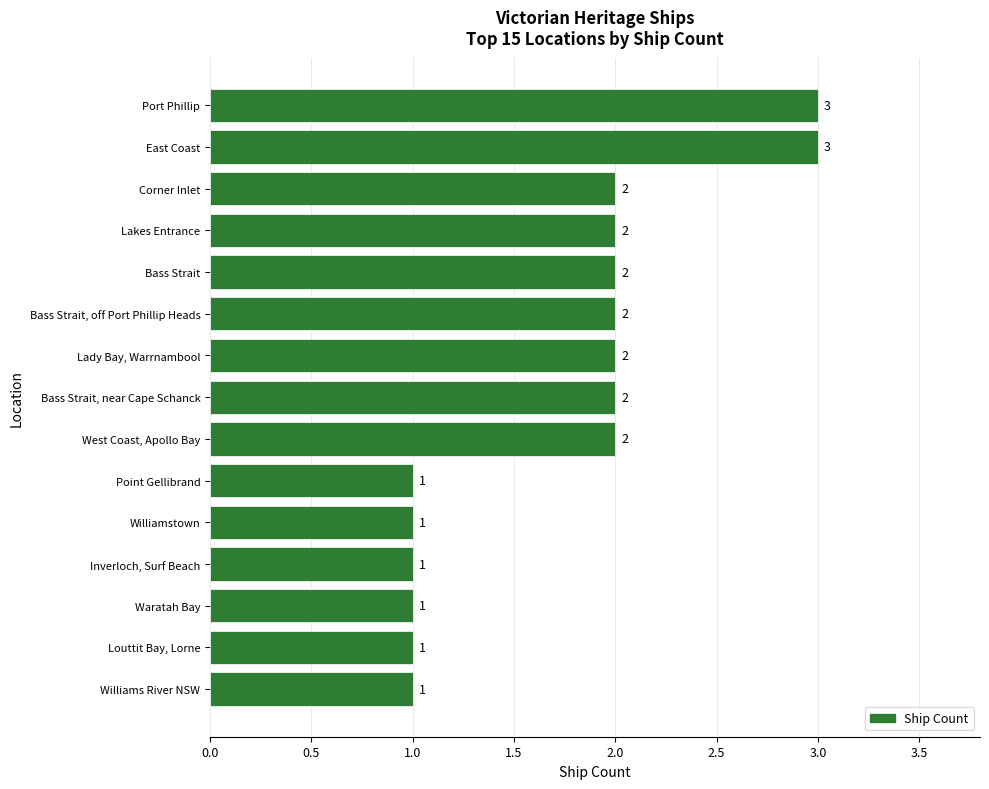

What is the sum of the values at Port Phillip and Lady Bay, Warrnambool?

5